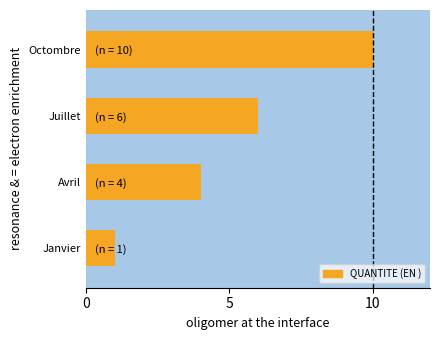

Read the value at Octombre.

10